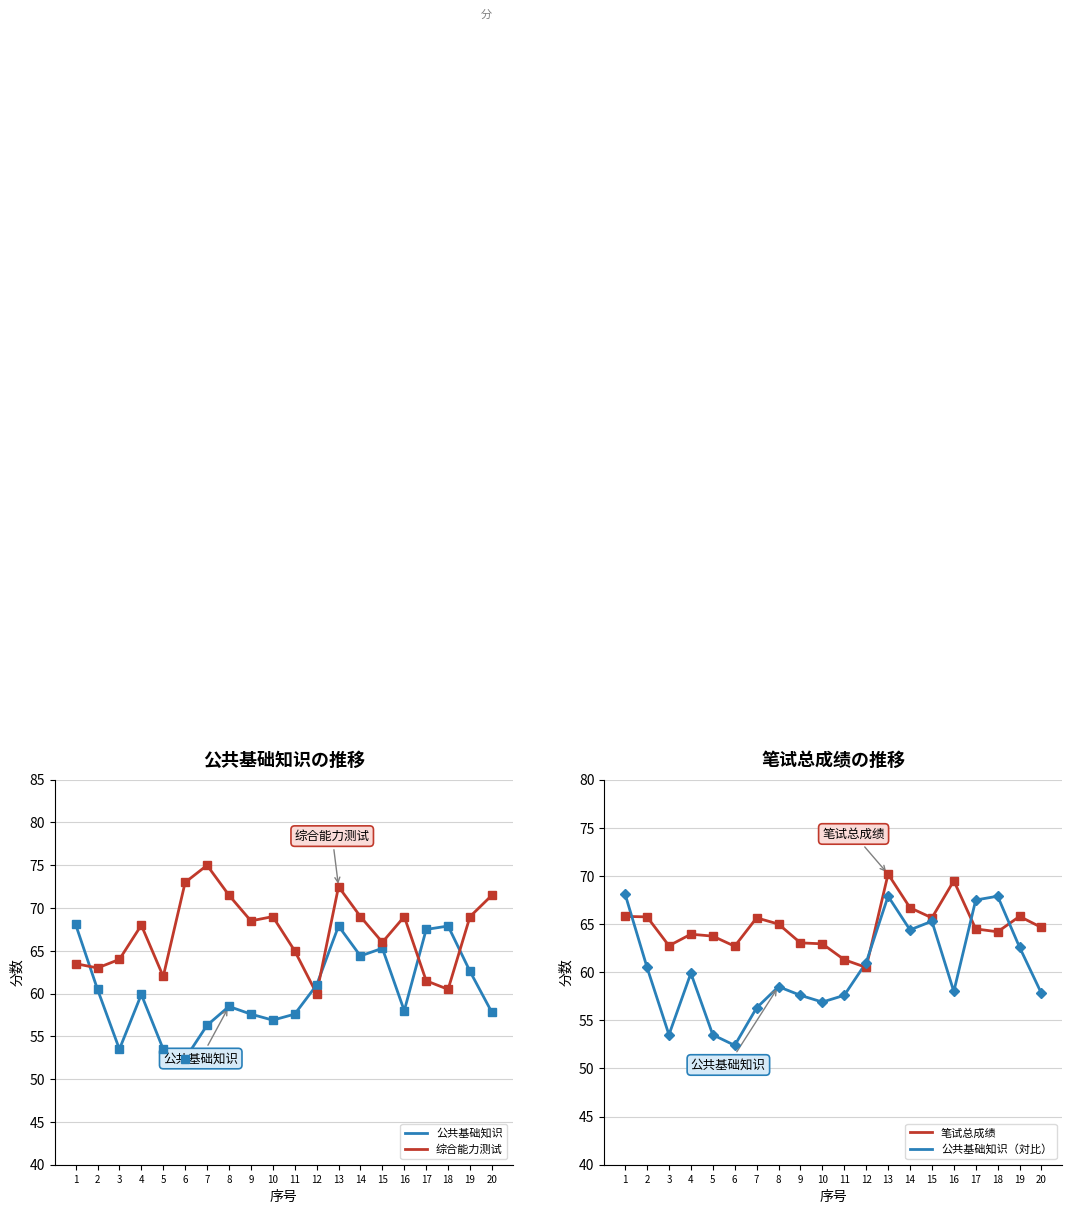

Where is 综合能力测试 nearest to the value 67?

4